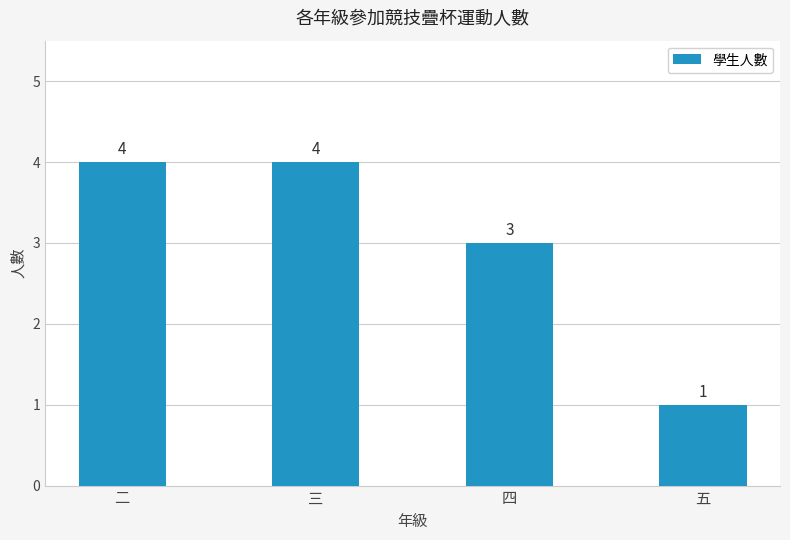

What is the label of the 1st bar from the right?

五